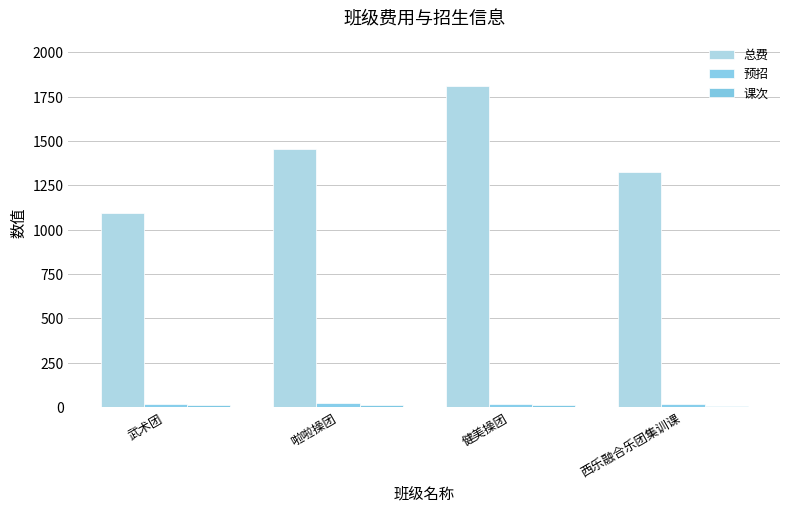

Between 啦啦操团 and 健美操团, which is larger?

健美操团